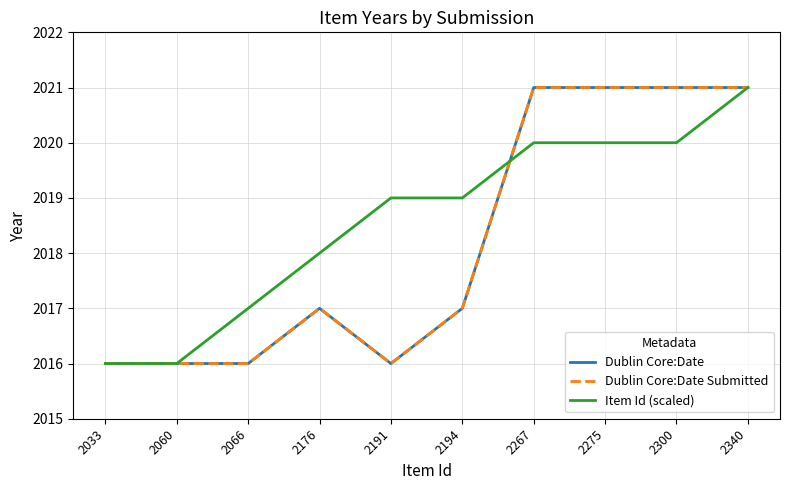

True or false: Item Id (scaled) has a value of 2021 at 2340.

True